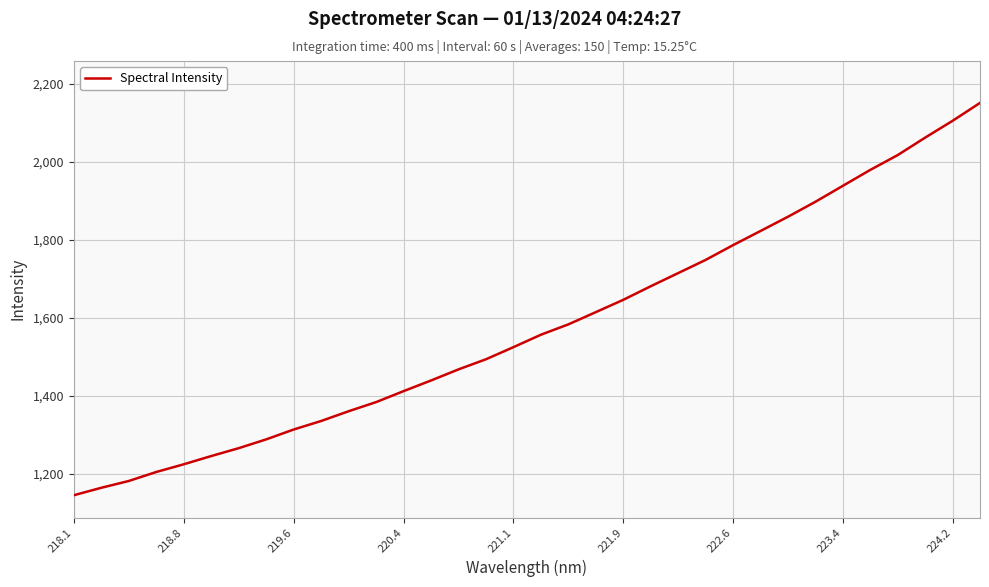

What is the smallest value displayed?

1144.5